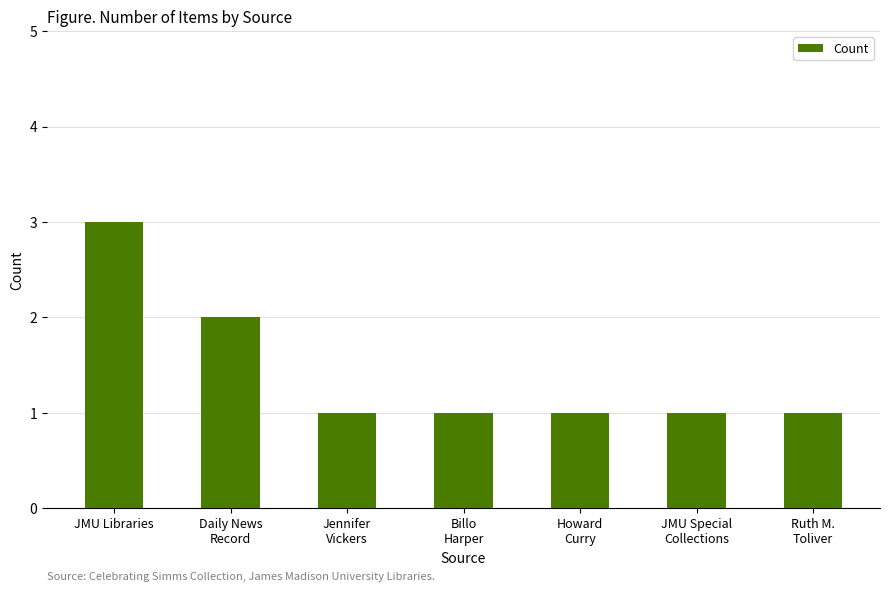

Reading left to right, what are all the values shown in this chart?

JMU Libraries=3	Daily News
Record=2	Jennifer
Vickers=1	Billo
Harper=1	Howard
Curry=1	JMU Special
Collections=1	Ruth M.
Toliver=1